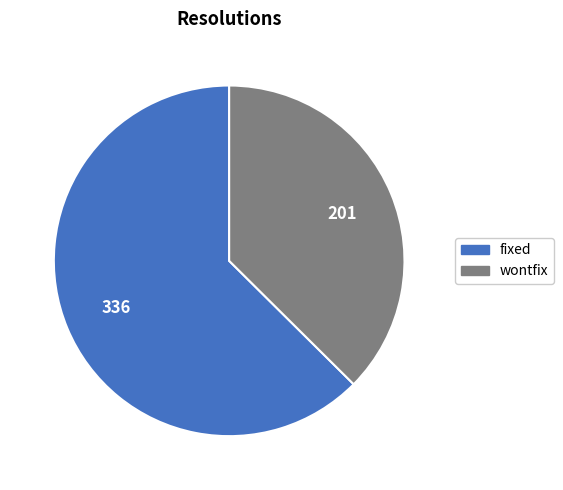

Is there any slice that represents more than half of the pie?

Yes